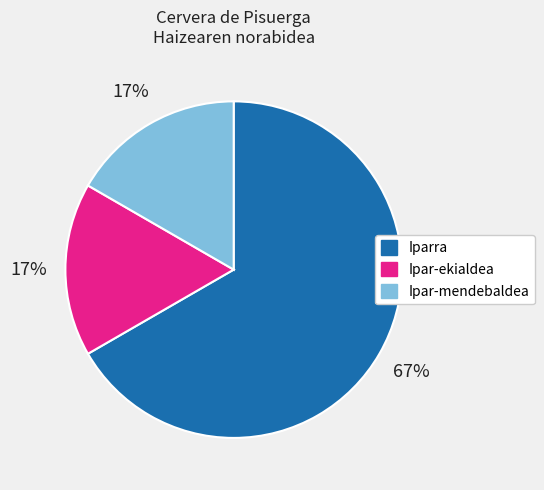

Is the sum of Ipar-ekialdea and Iparra greater than half?

Yes